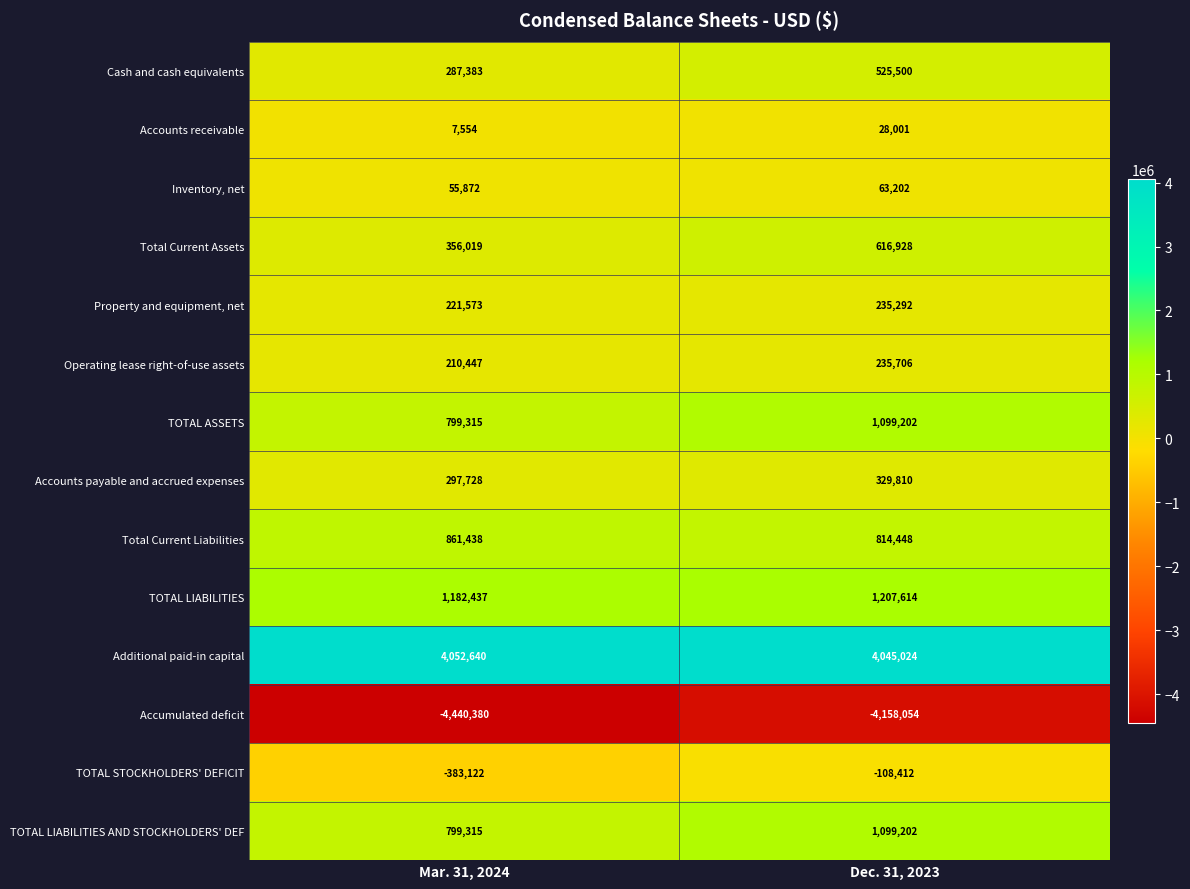

What is the sum of the Total Current Liabilities values at Mar. 31, 2024 and Dec. 31, 2023?

1675886